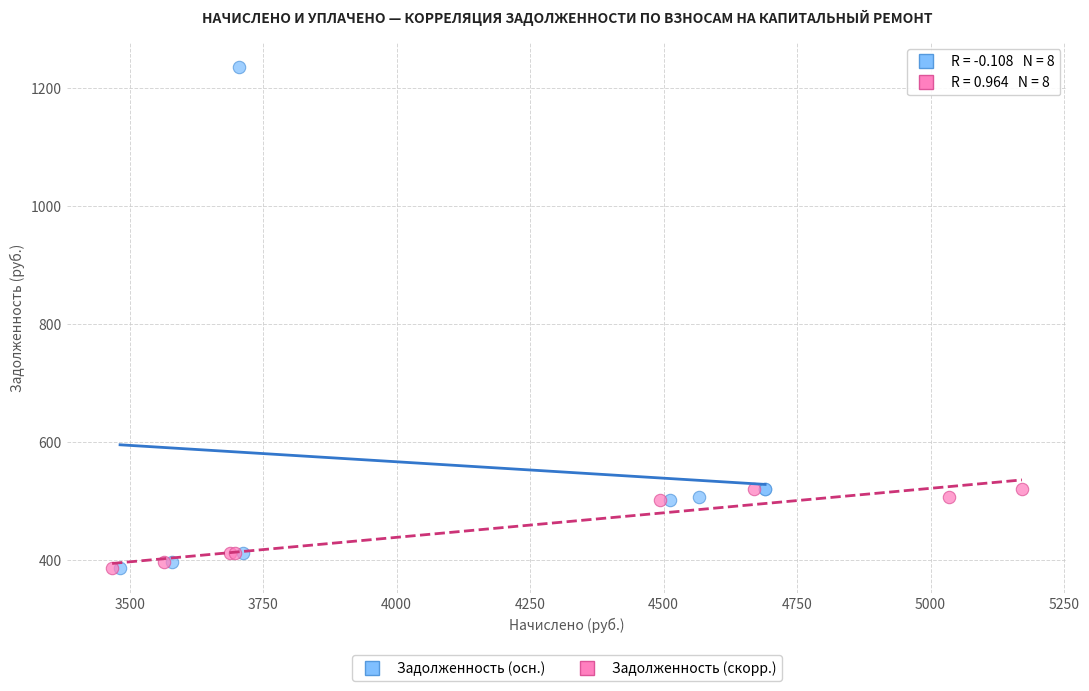

Which series has the widest spread of Y values?

Задолженность (осн.)